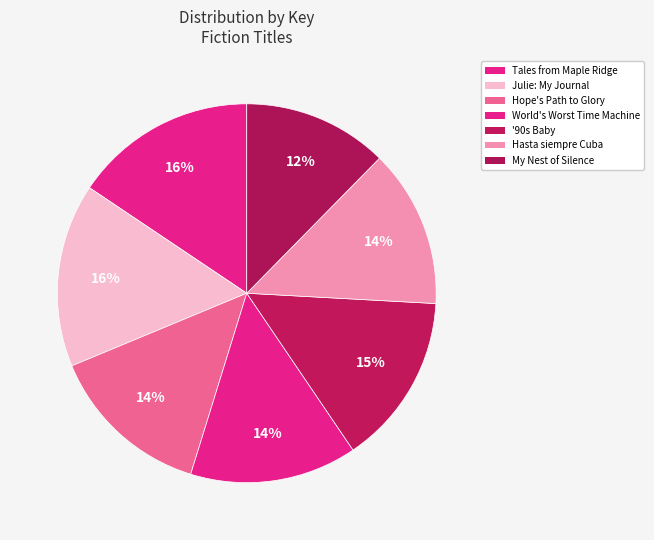

Which category has the smallest portion of the pie?

My Nest of Silence